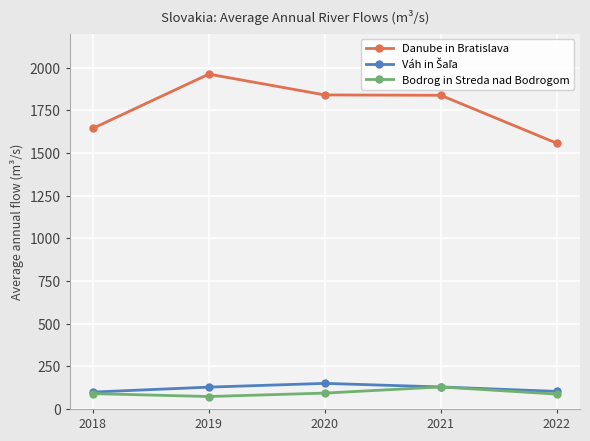

What is the smallest value displayed?

73